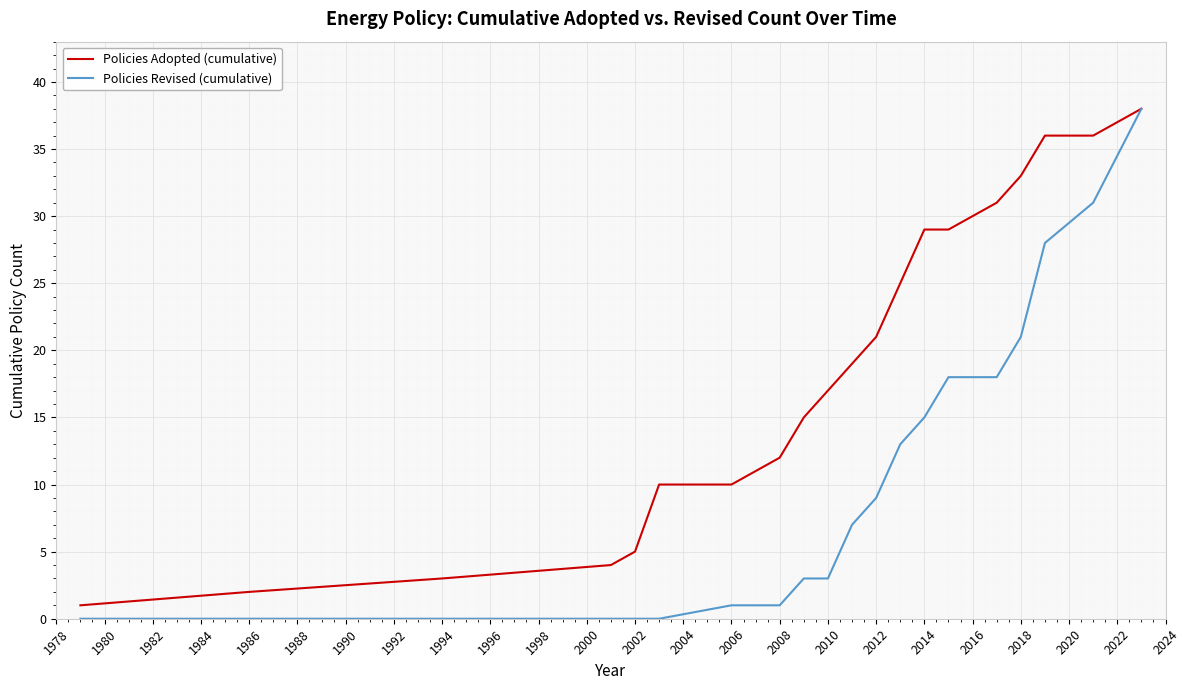

Which series has the widest spread of values?

Policies Revised (cumulative)